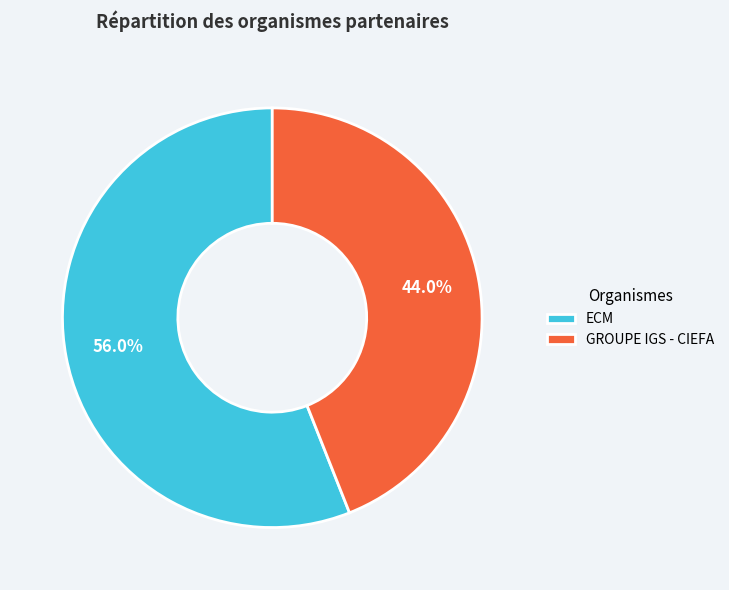

Rank the categories by value from lowest to highest.

GROUPE IGS - CIEFA, ECM